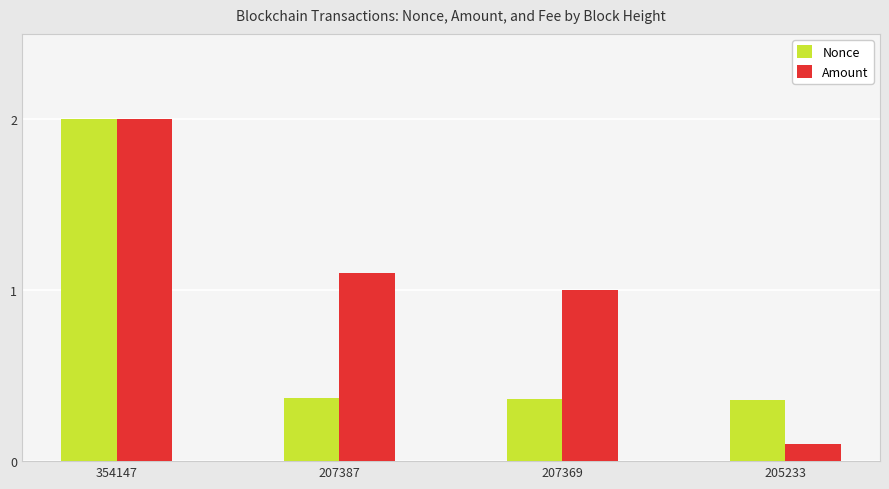

At which label does Amount reach its minimum?

205233